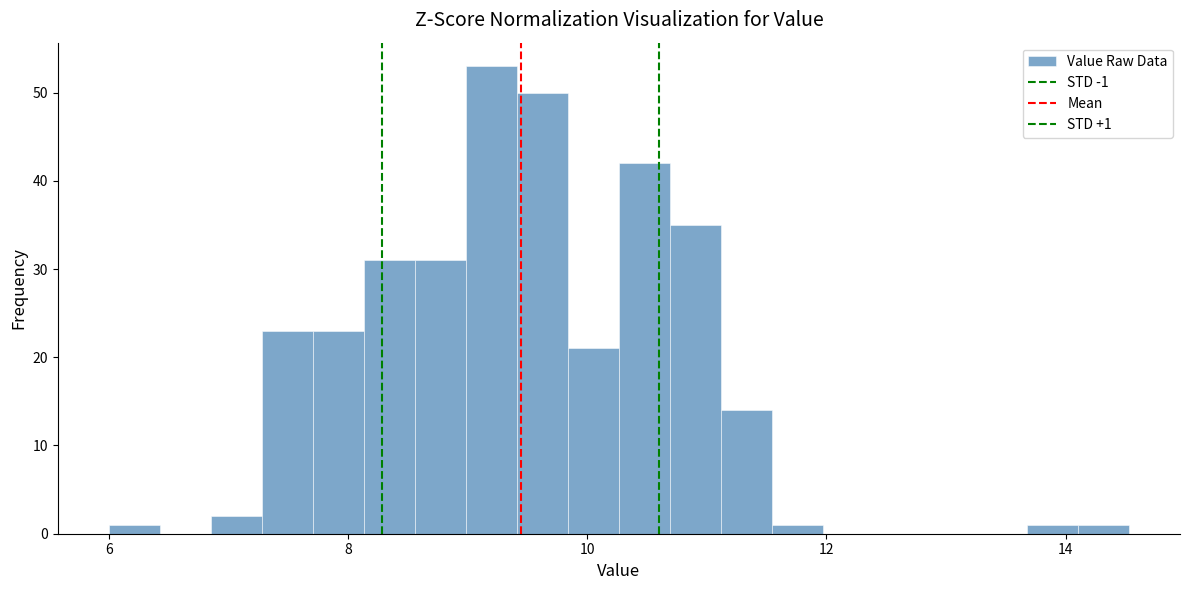

Read against the x-axis, roughly where is the centre of the tallest bar?

9.2